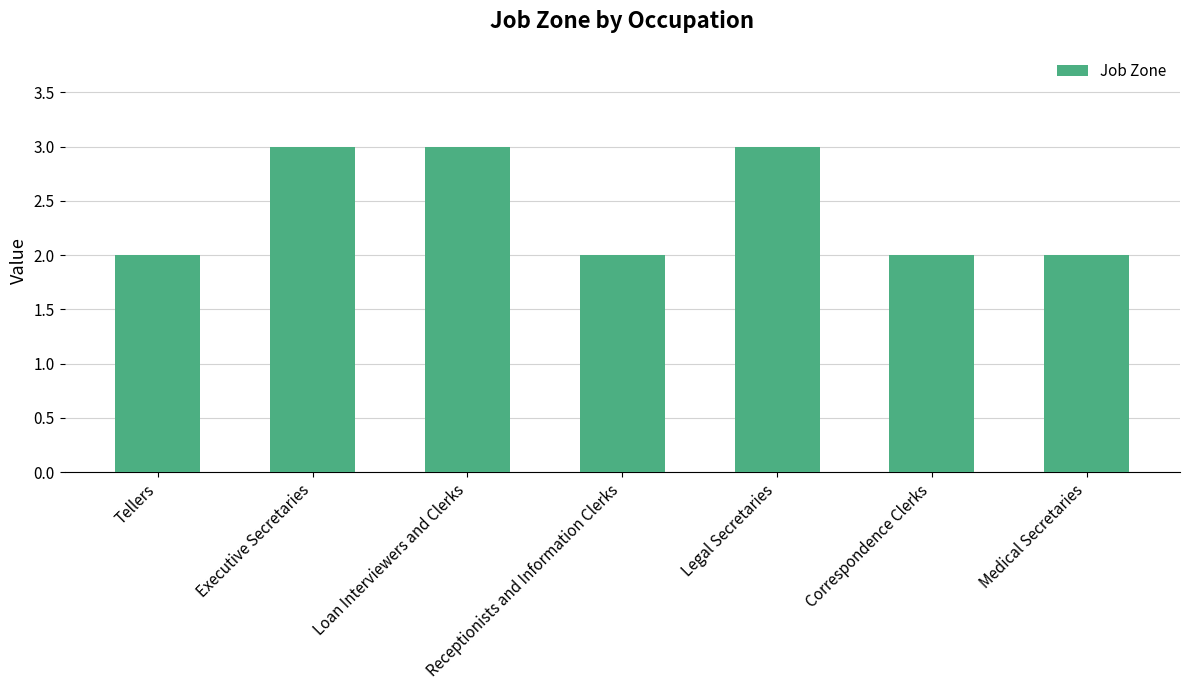

What is the change in value from Tellers to Legal Secretaries?

+1